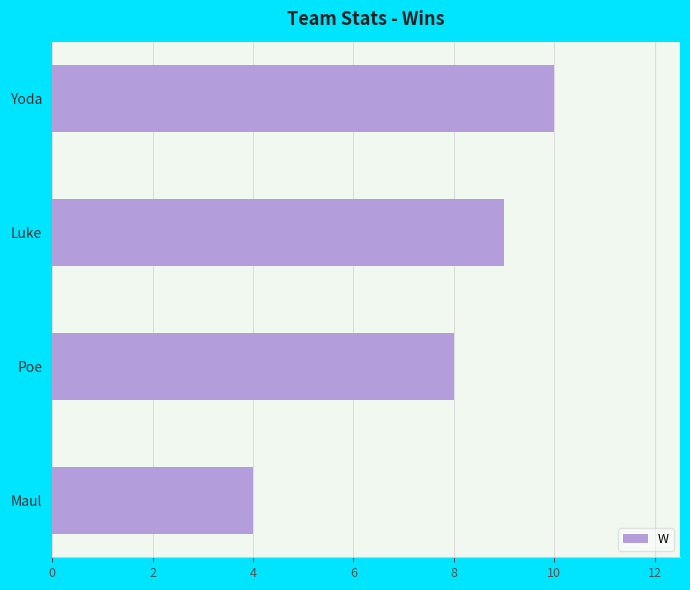

Count the number of categories in the chart.

4